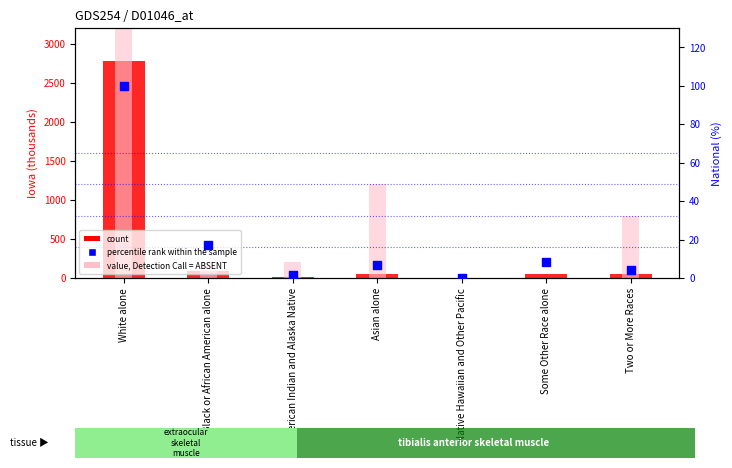

Which series contains the highest Y value?

value, Detection Call = ABSENT